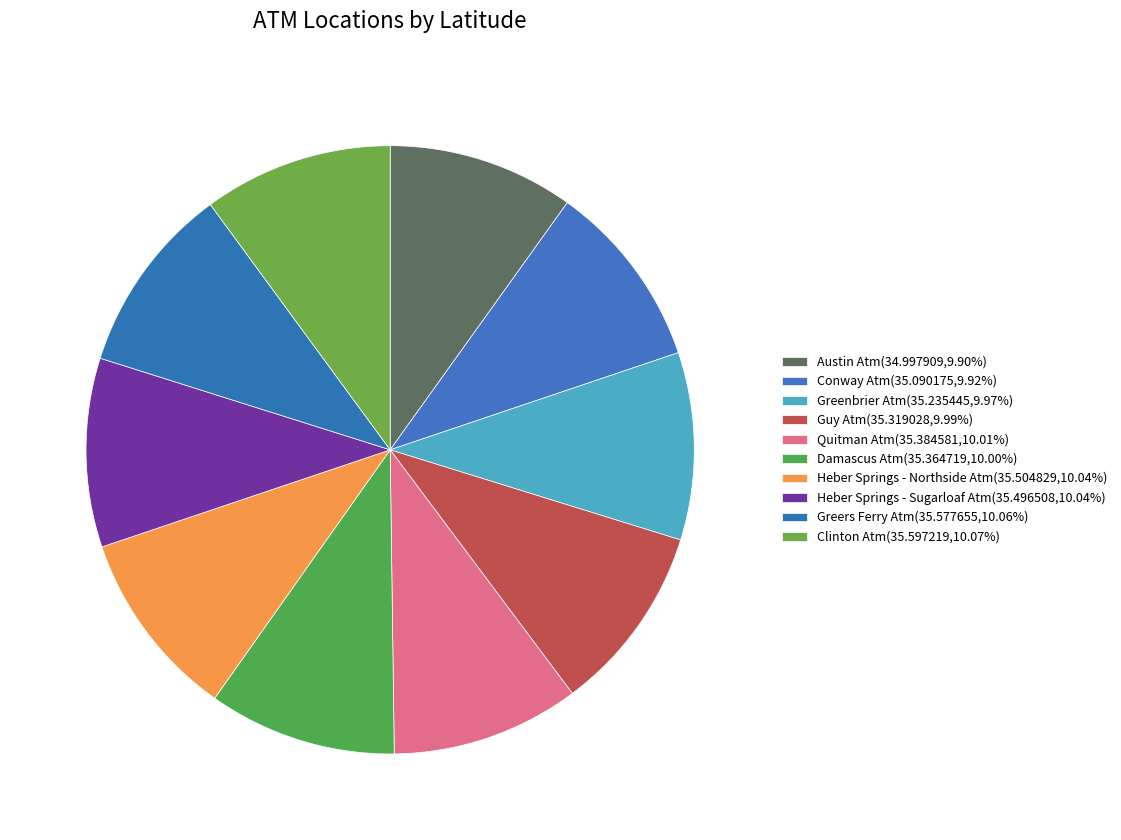

How many segments does this pie chart have?

10